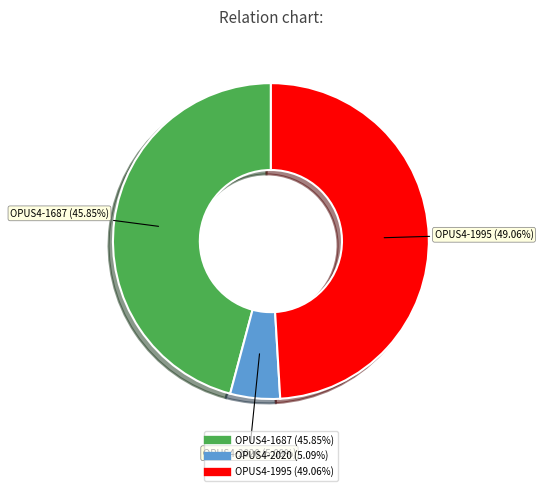

Is OPUS4-1687 the majority of the pie?

No